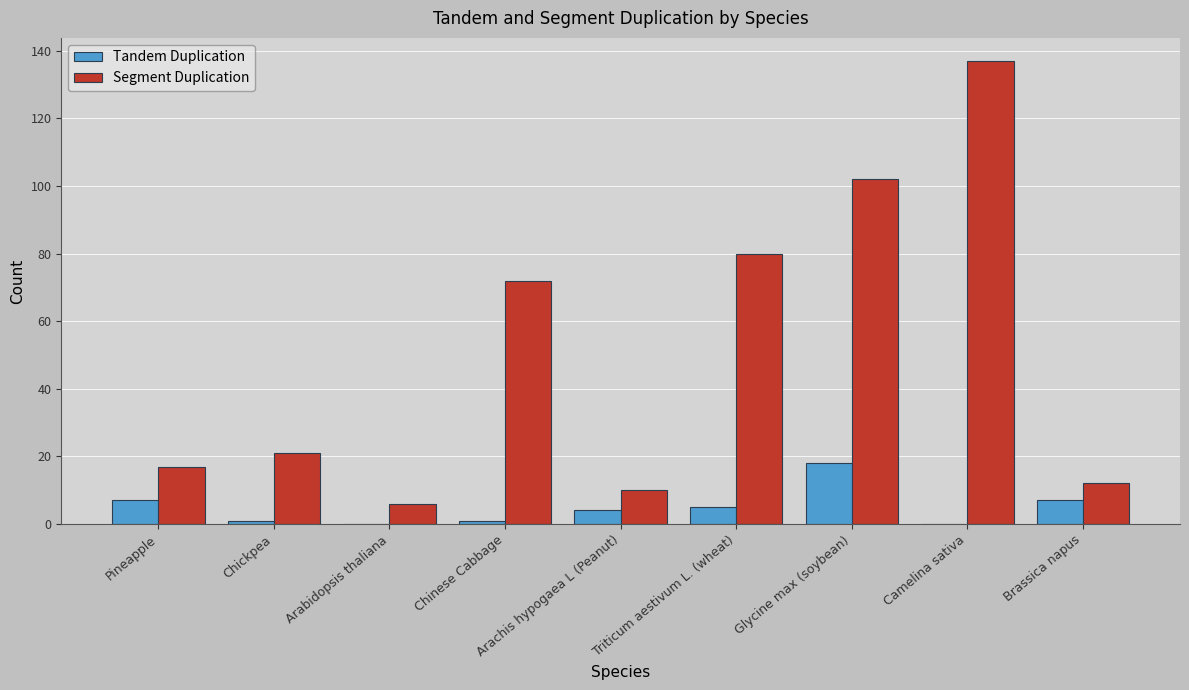

What is the sum of all Tandem Duplication values?

43